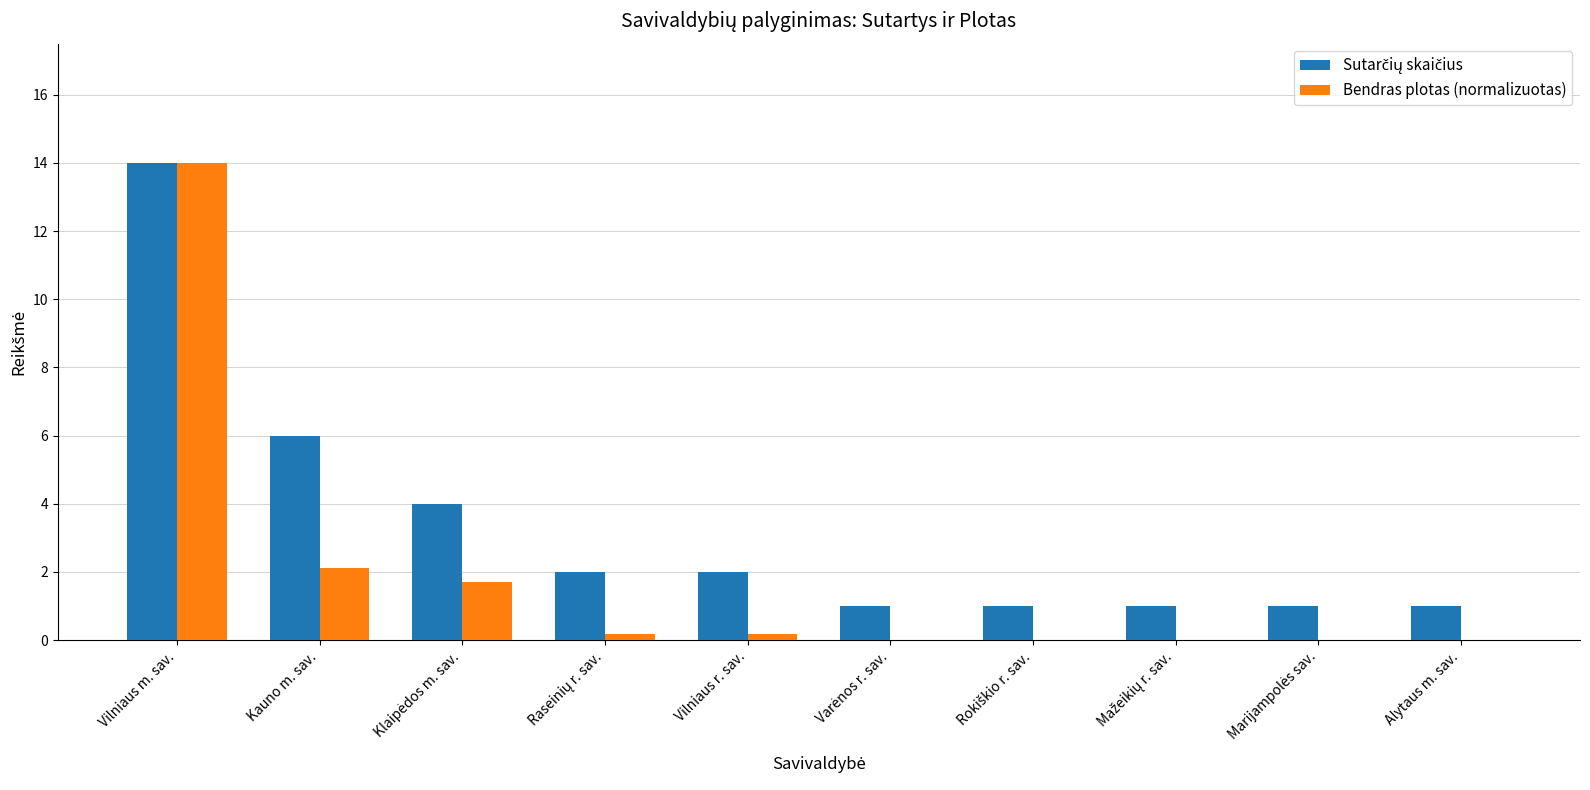

What is the total value across all series at Vilniaus m. sav.?

28.0